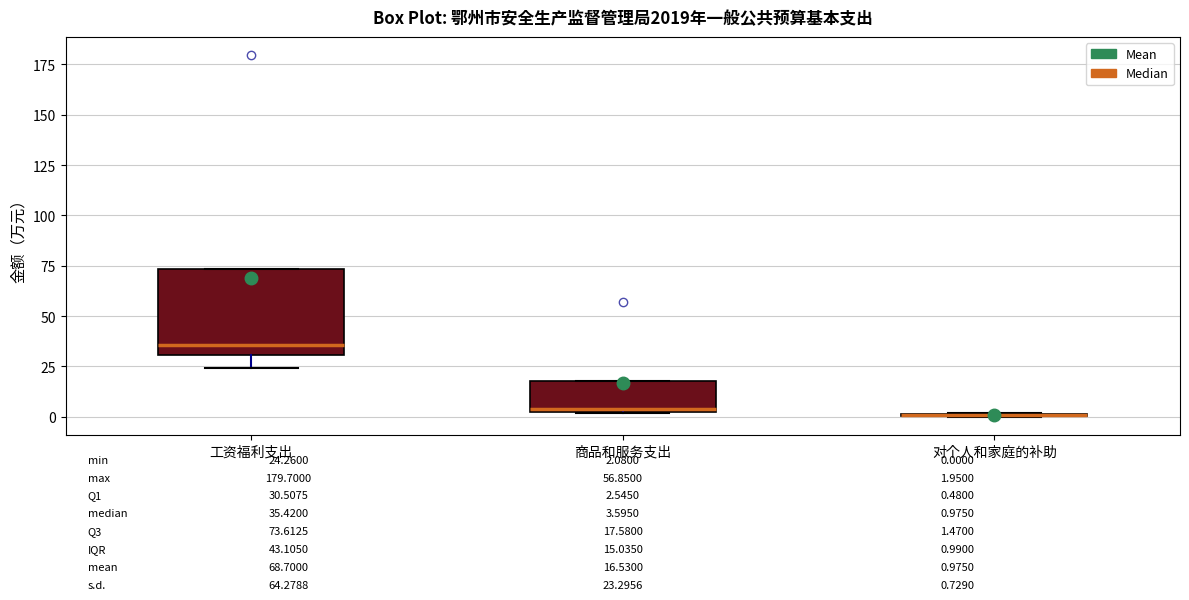

Comparing the boxes themselves (not the whiskers), which one is the tallest?

工资福利支出